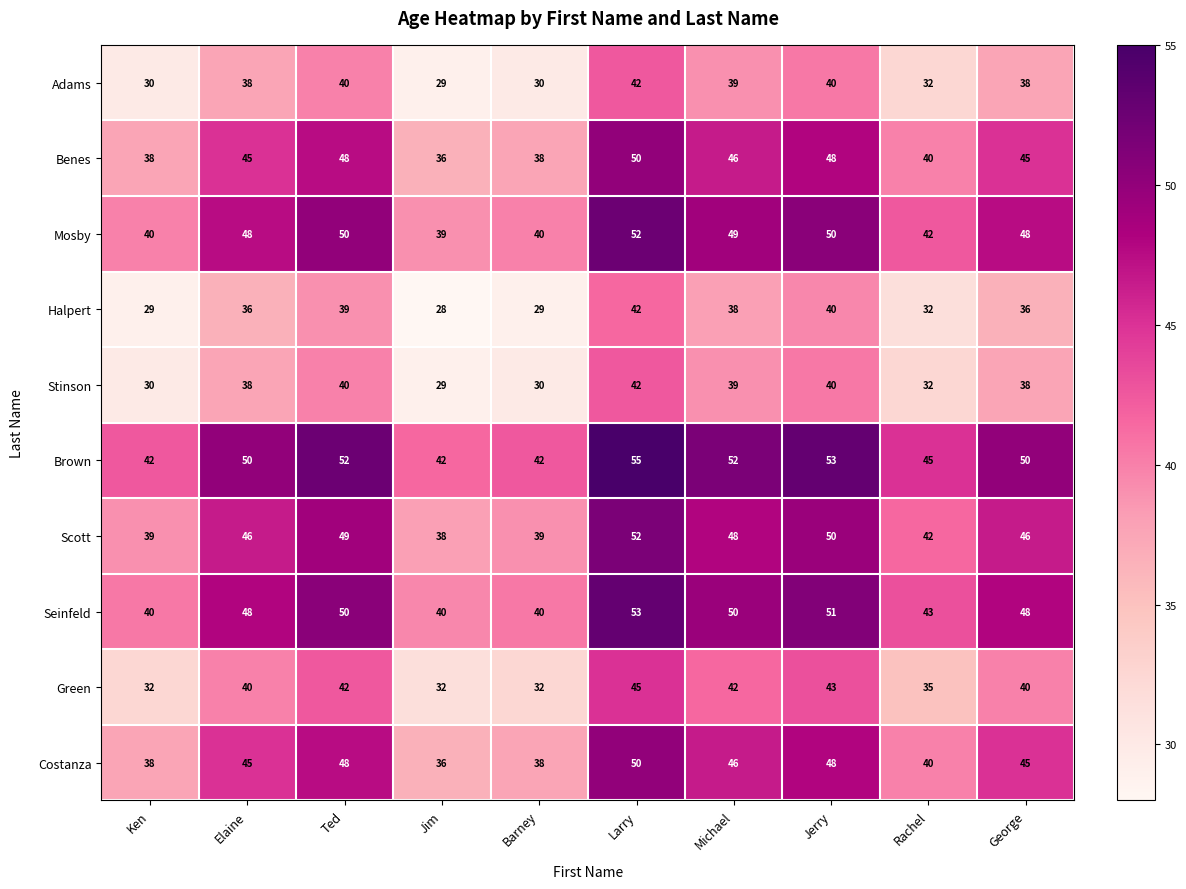

The value of Green at Michael is 42. True or false?

True